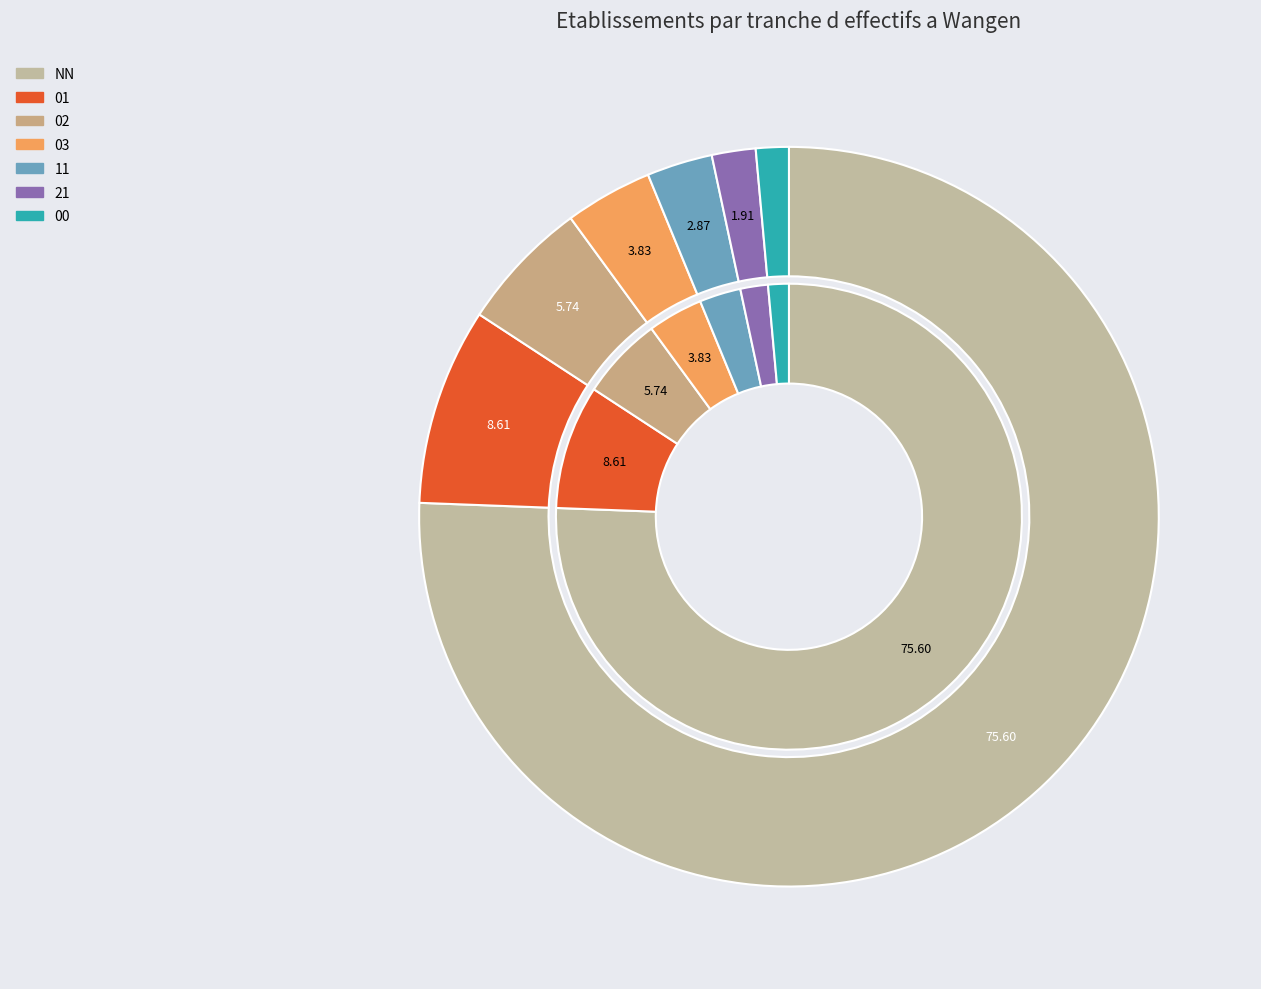

What is the smallest slice in the pie chart?

00